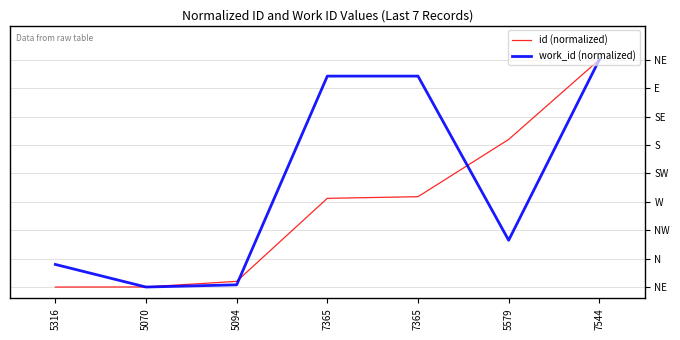

At how many categories does at least one series exceed 0?

7